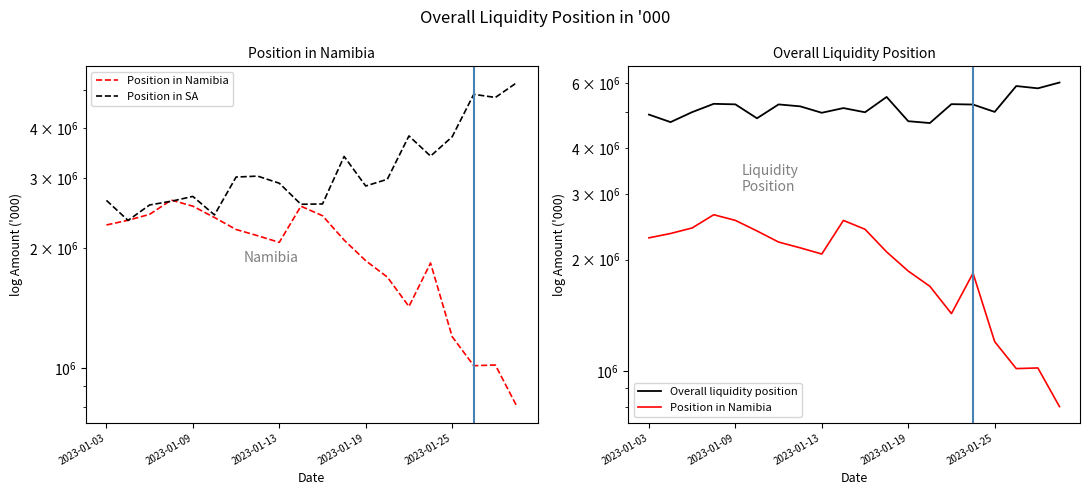

Rank the series by their average value, from lowest to highest.

Position in Namibia, Position in SA, Overall liquidity position